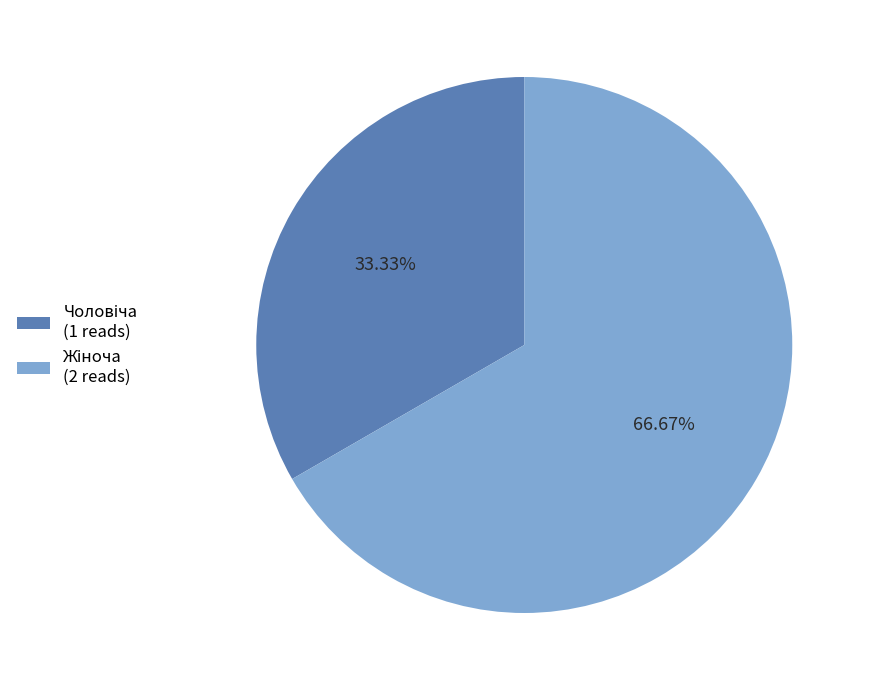

Does any single category account for the majority?

Yes